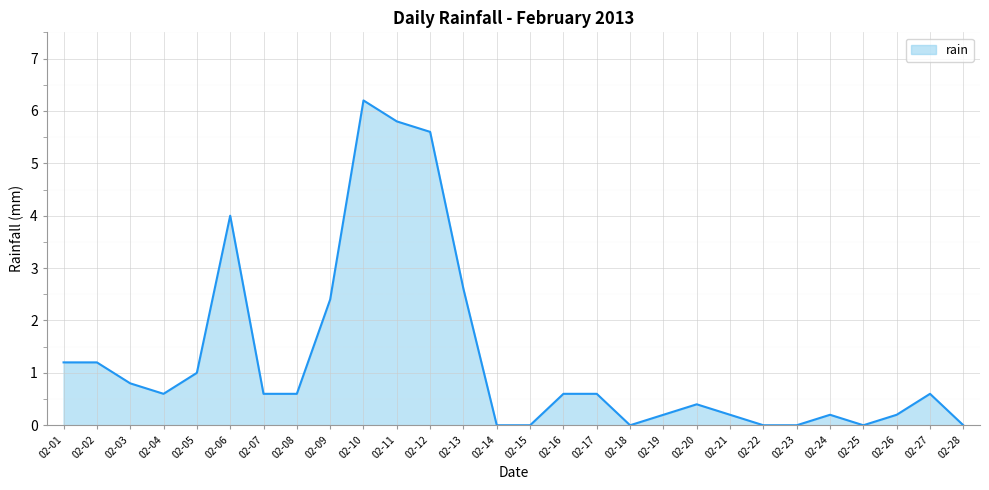

What is the greatest value displayed?

6.2